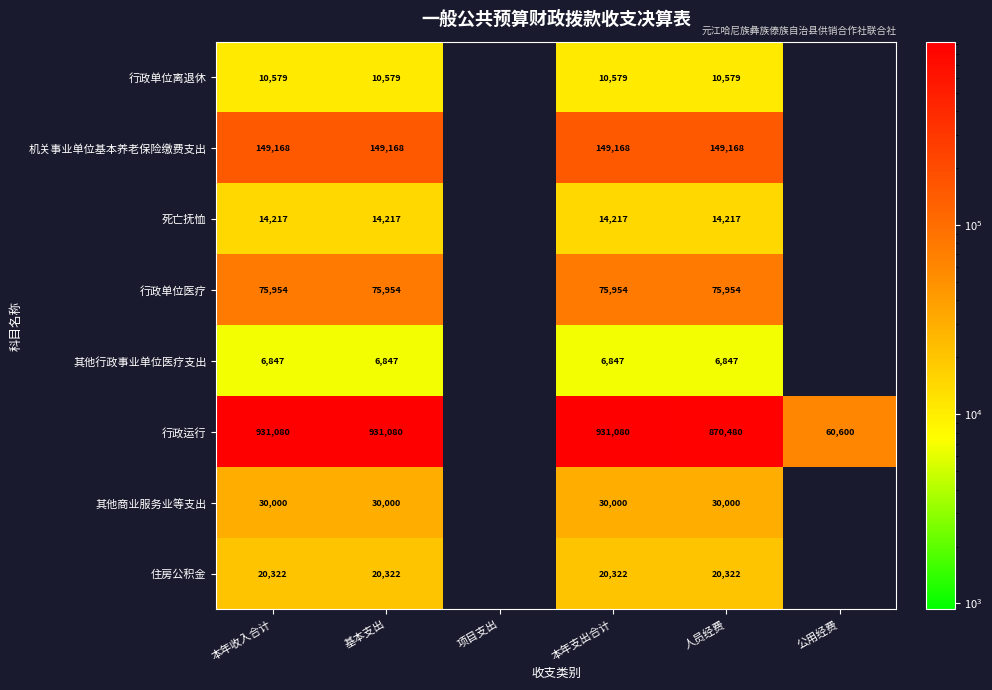

At 人员经费, list the series in order from largest to smallest.

行政运行, 机关事业单位基本养老保险缴费支出, 行政单位医疗, 其他商业服务业等支出, 住房公积金, 死亡抚恤, 行政单位离退休, 其他行政事业单位医疗支出